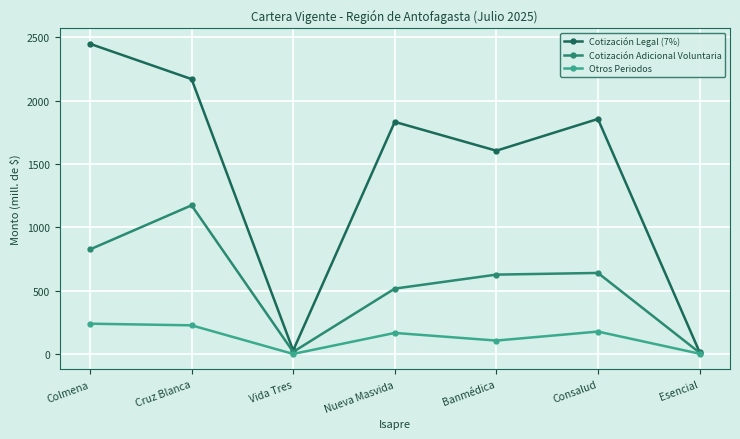

What is the sum of all Cotización Legal (7%) values?

9953.4